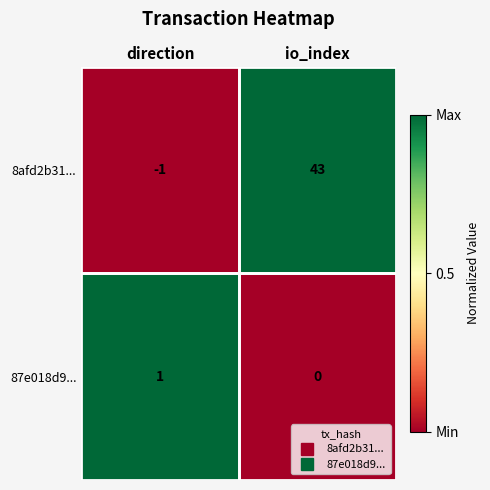

Between direction and io_index, which series saw the biggest shift?

8afd2b31...